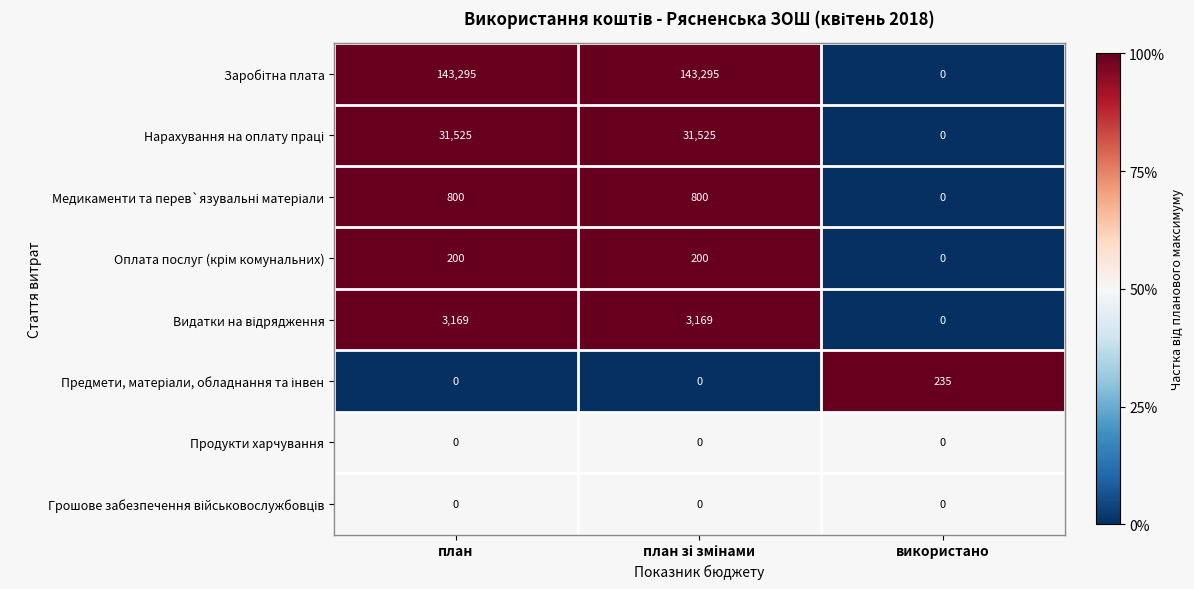

What is the spread (max minus min) of values at використано?

235